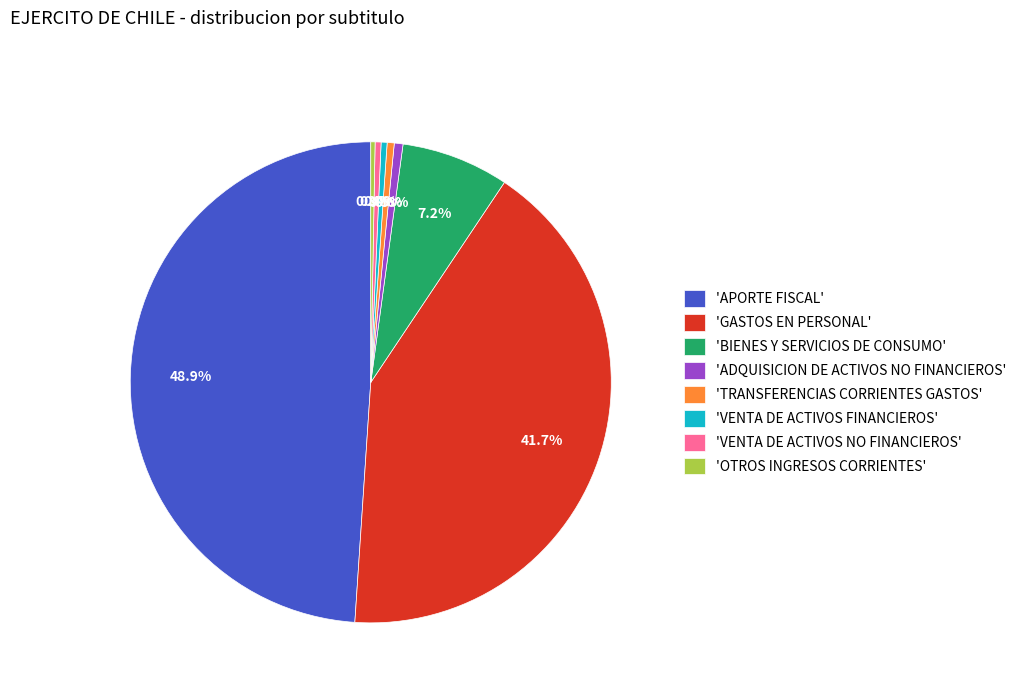

Is there any slice that represents more than half of the pie?

No